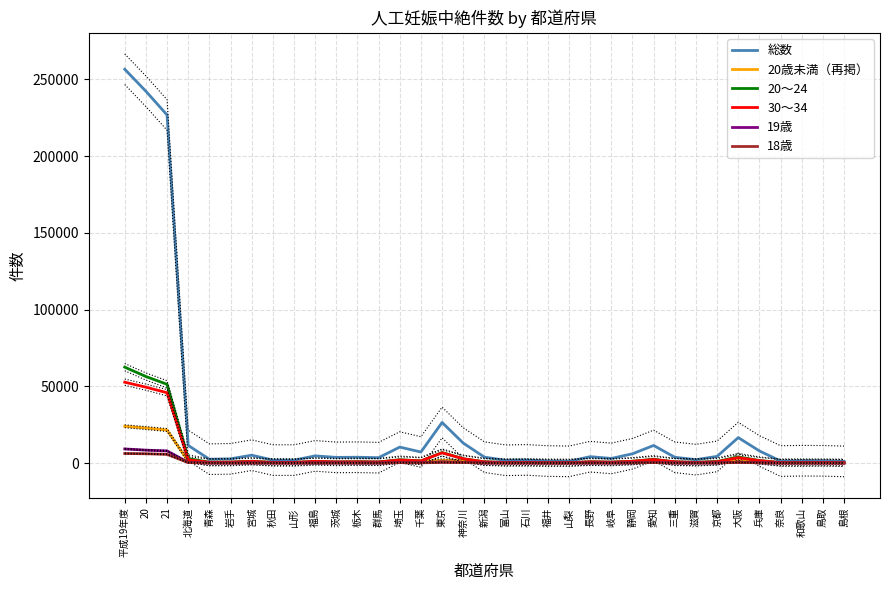

What is the smallest value displayed?

23